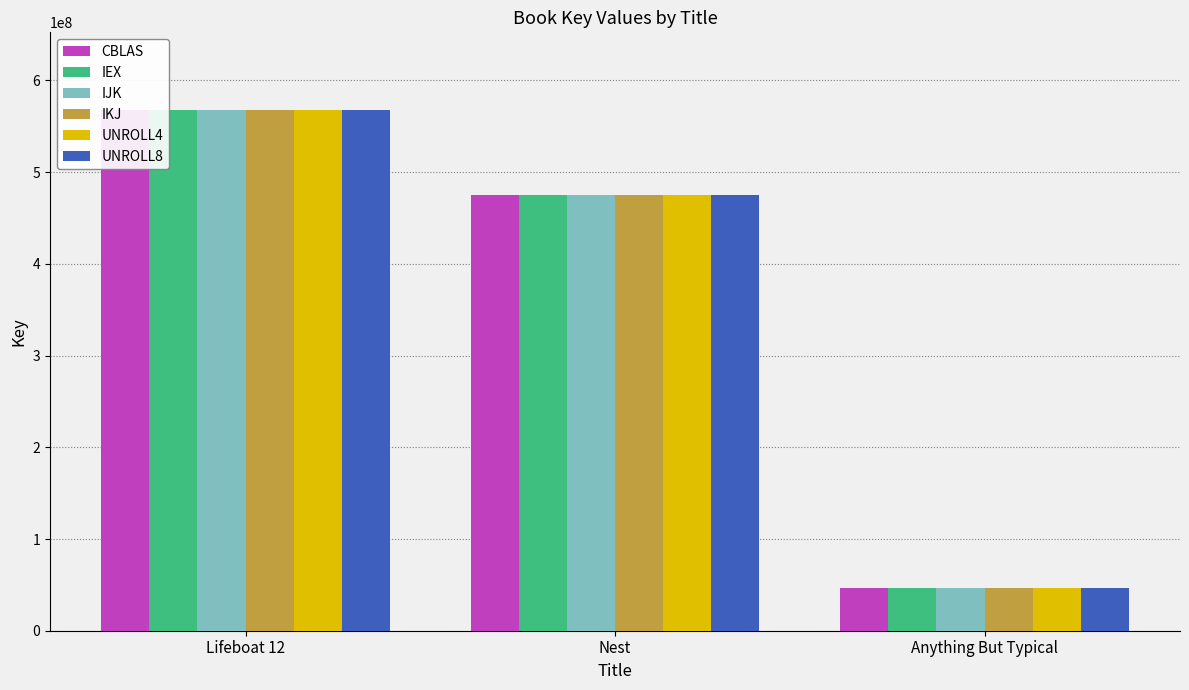

Reading left to right, transcribe all the data shown in this chart.

CBLAS: 567301969	474828638	46593613
IEX: 567301969	474828638	46593613
IJK: 567301969	474828638	46593613
IKJ: 567301969	474828638	46593613
UNROLL4: 567301969	474828638	46593613
UNROLL8: 567301969	474828638	46593613